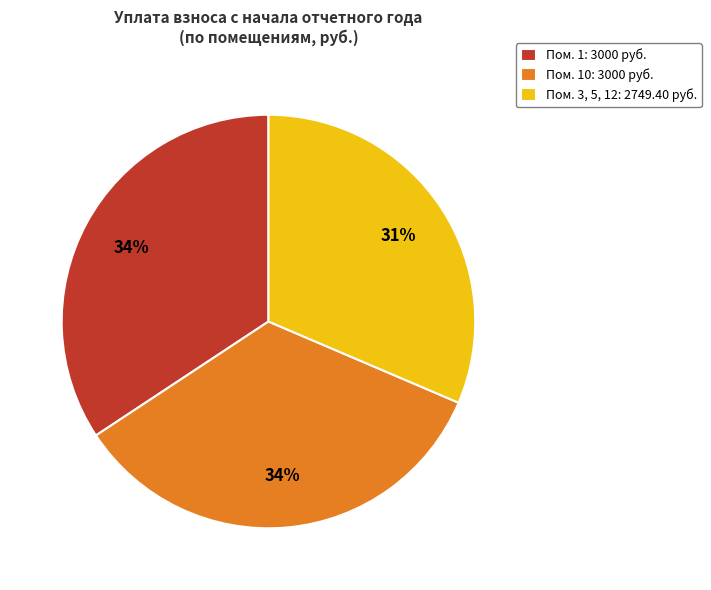

How many slices are in this pie chart?

3